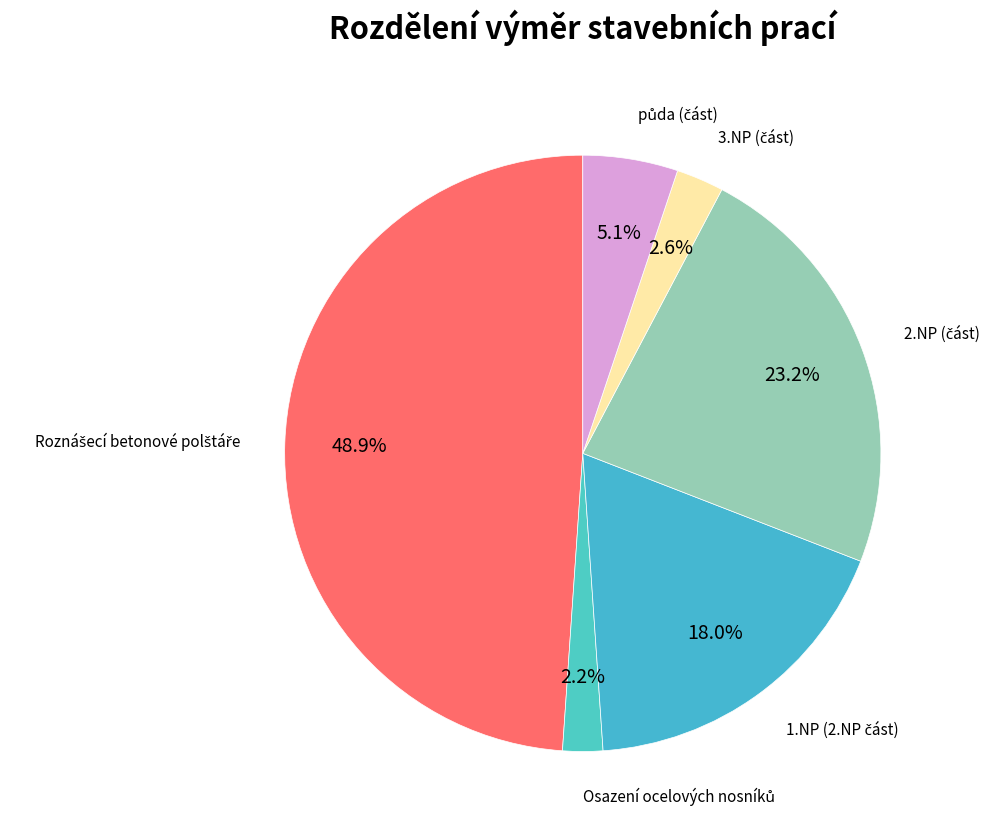

Is there a majority slice in this chart?

No